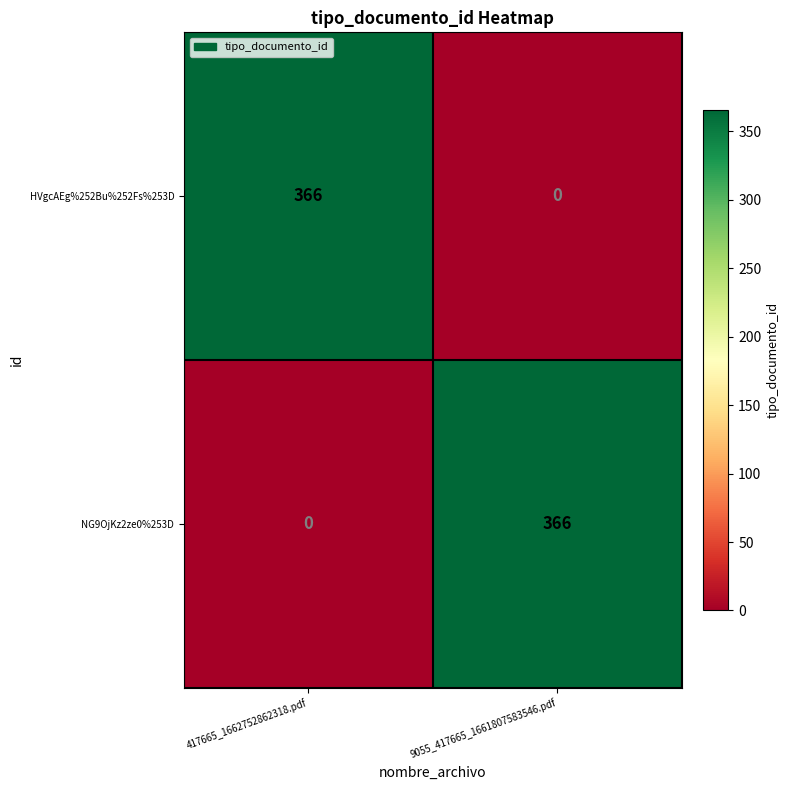

Reading left to right, list all the values displayed in this chart.

HVgcAEg%252Bu%252Fs%253D: 366	0
NG9OjKz2ze0%253D: 0	366